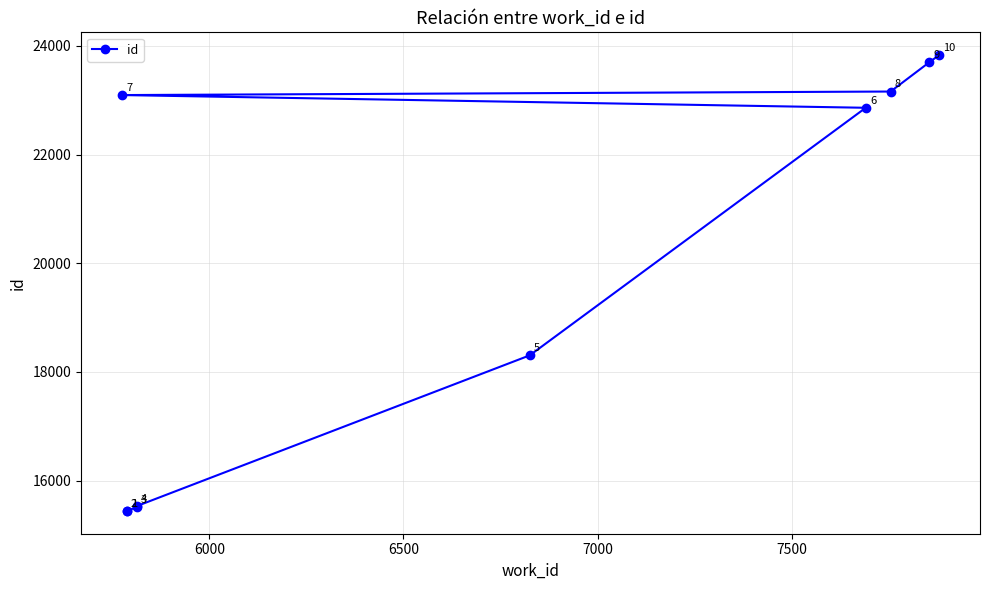

How many series are shown in this chart?

1